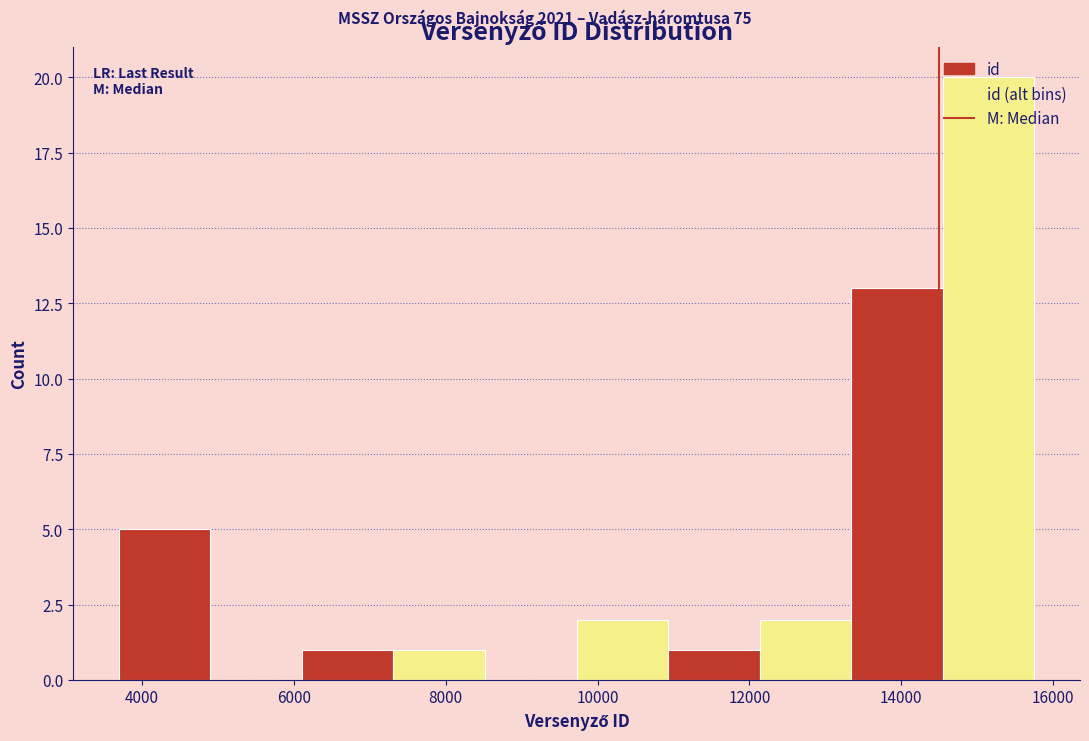

Over which range of the x-axis is the bar tallest?

14600 to 15800